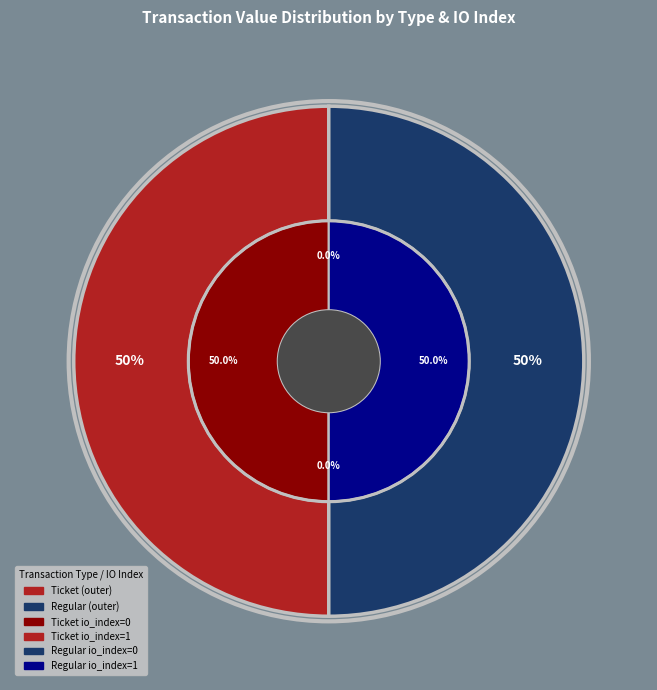

How many slices are in this pie chart?

4